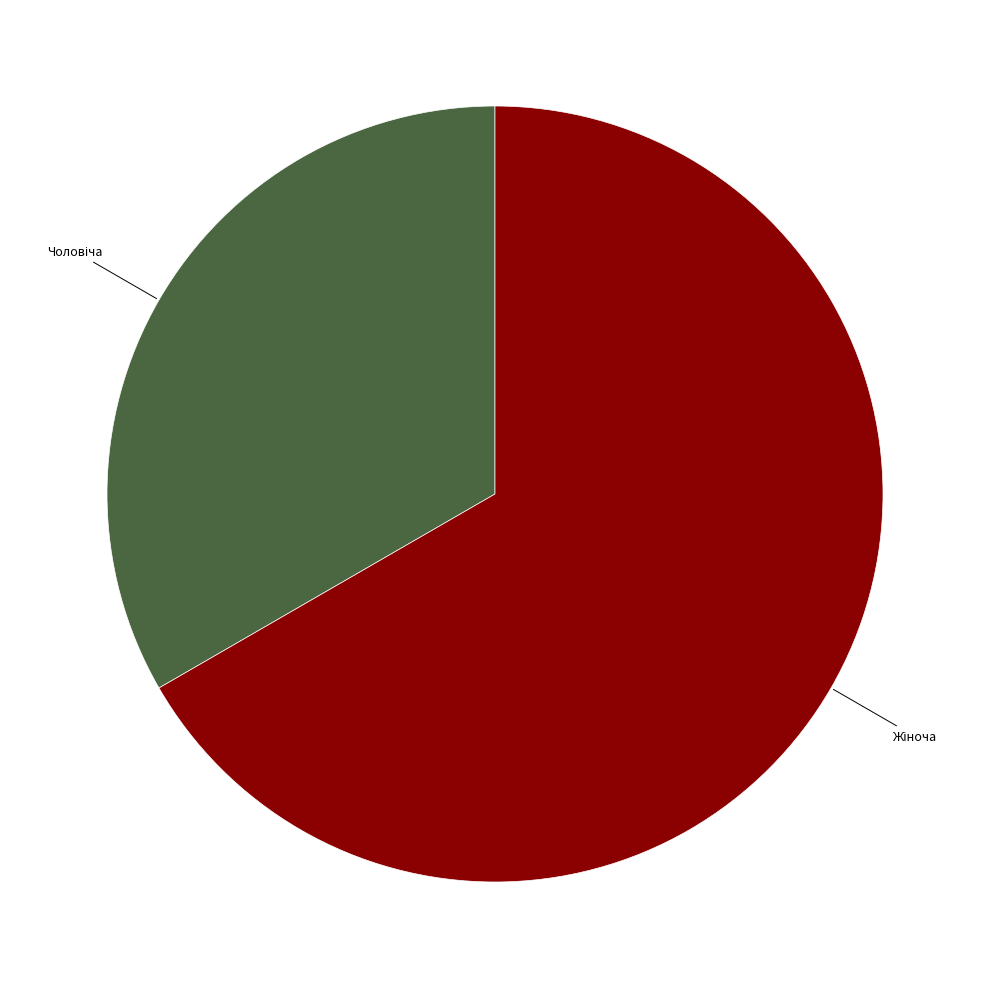

Is there any slice that represents more than half of the pie?

Yes